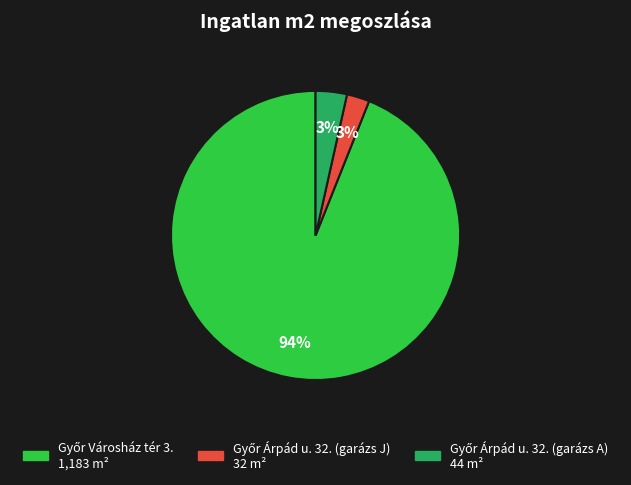

To the nearest percent, what is the difference between the largest and smallest slice percentages?

91%